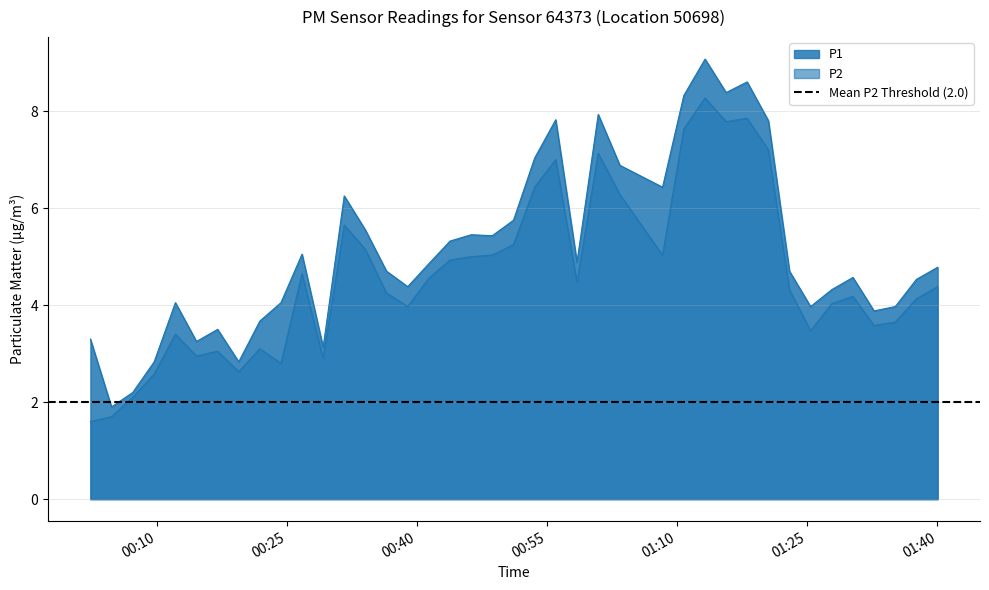

True or false: P1 and P2 cross at least once.

False